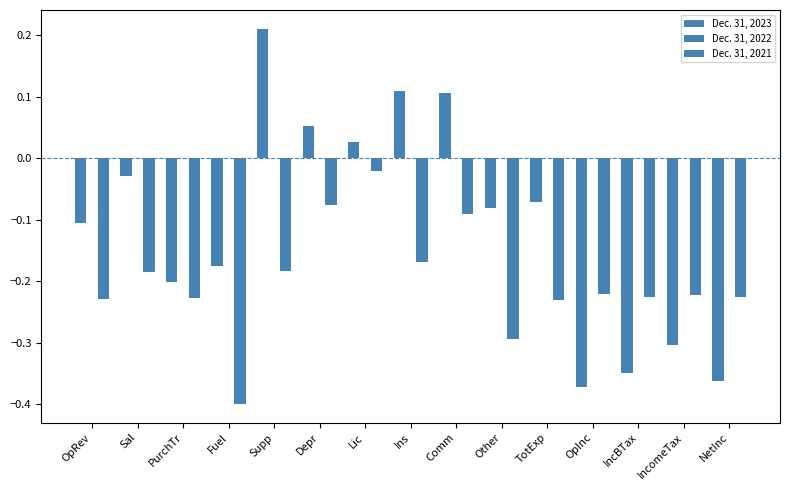

Which has a higher value, OpRev or Other?

Other